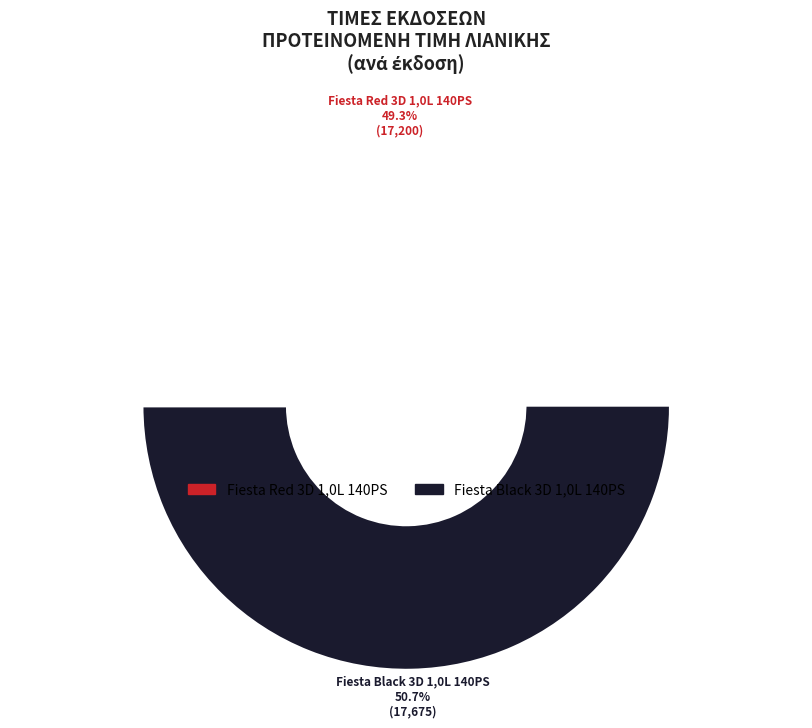

To the nearest percent, what is the combined percentage of Fiesta Black 3D 1,0L 140PS and Fiesta Red 3D 1,0L 140PS?

100%